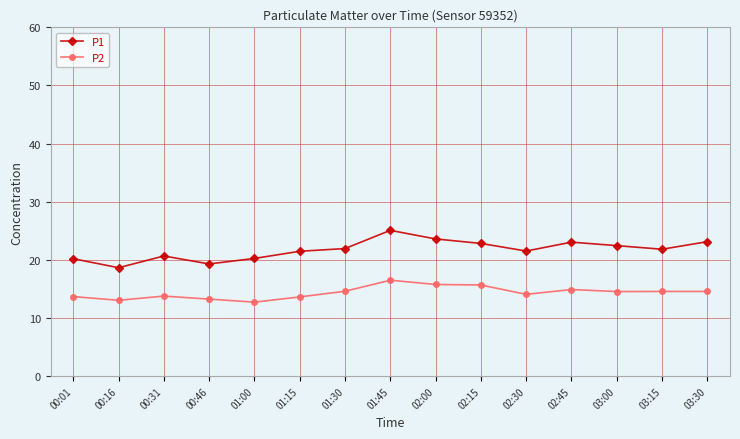

What is the smallest value displayed?

12.7